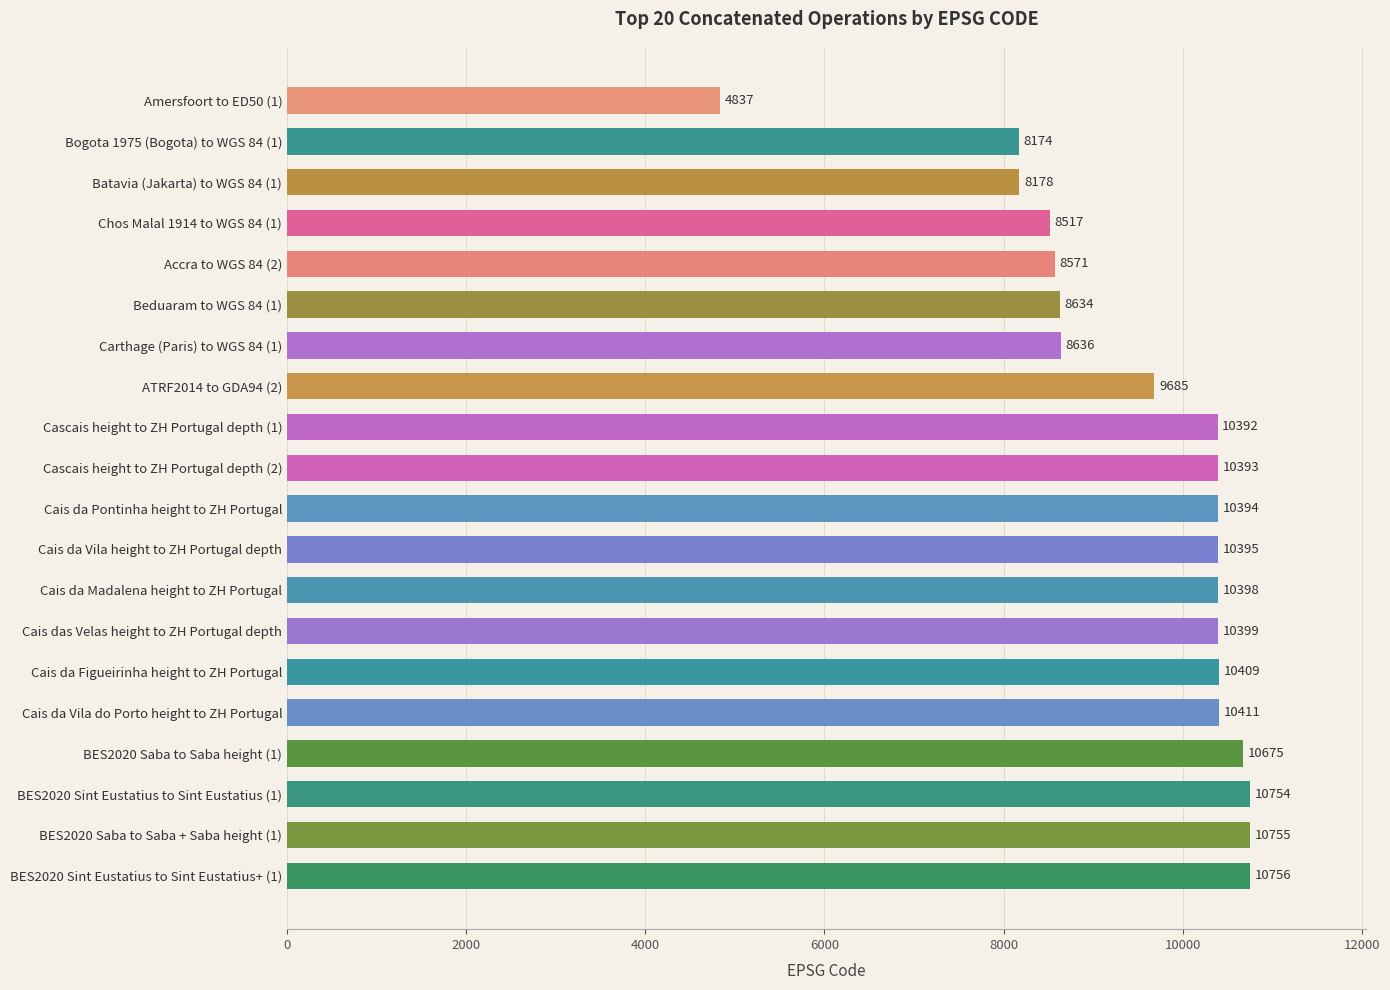

List the labels in order of value, largest first.

BES2020 Sint Eustatius to Sint Eustatius+ (1), BES2020 Saba to Saba + Saba height (1), BES2020 Sint Eustatius to Sint Eustatius (1), BES2020 Saba to Saba height (1), Cais da Vila do Porto height to ZH Portugal, Cais da Figueirinha height to ZH Portugal, Cais das Velas height to ZH Portugal depth, Cais da Madalena height to ZH Portugal, Cais da Vila height to ZH Portugal depth, Cais da Pontinha height to ZH Portugal, Cascais height to ZH Portugal depth (2), Cascais height to ZH Portugal depth (1), ATRF2014 to GDA94 (2), Carthage (Paris) to WGS 84 (1), Beduaram to WGS 84 (1), Accra to WGS 84 (2), Chos Malal 1914 to WGS 84 (1), Batavia (Jakarta) to WGS 84 (1), Bogota 1975 (Bogota) to WGS 84 (1), Amersfoort to ED50 (1)